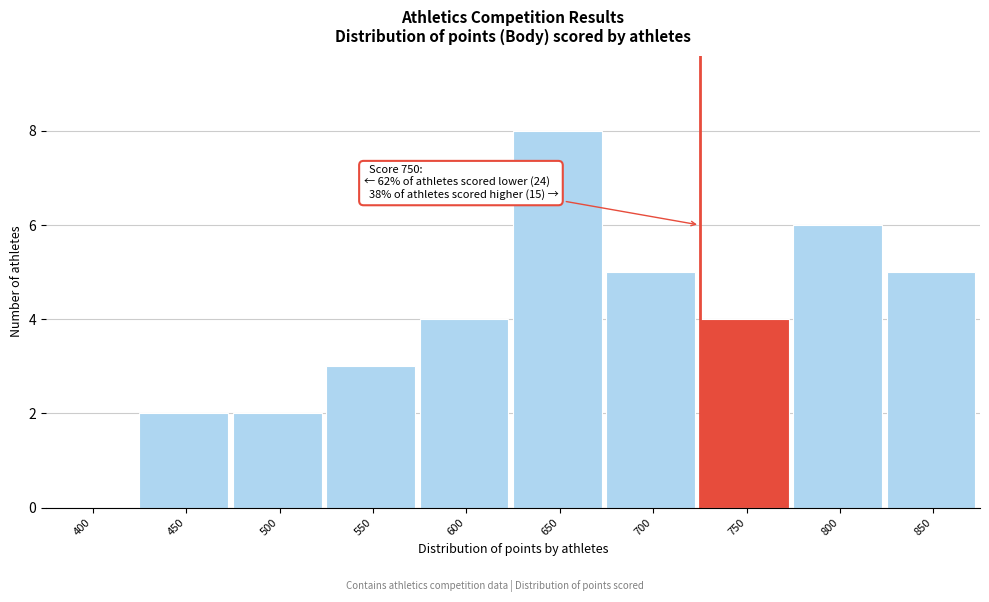

Reading left to right, extract all data points from this chart.

400=0	450=2	500=2	550=3	600=4	650=8	700=5	750=4	800=6	850=5